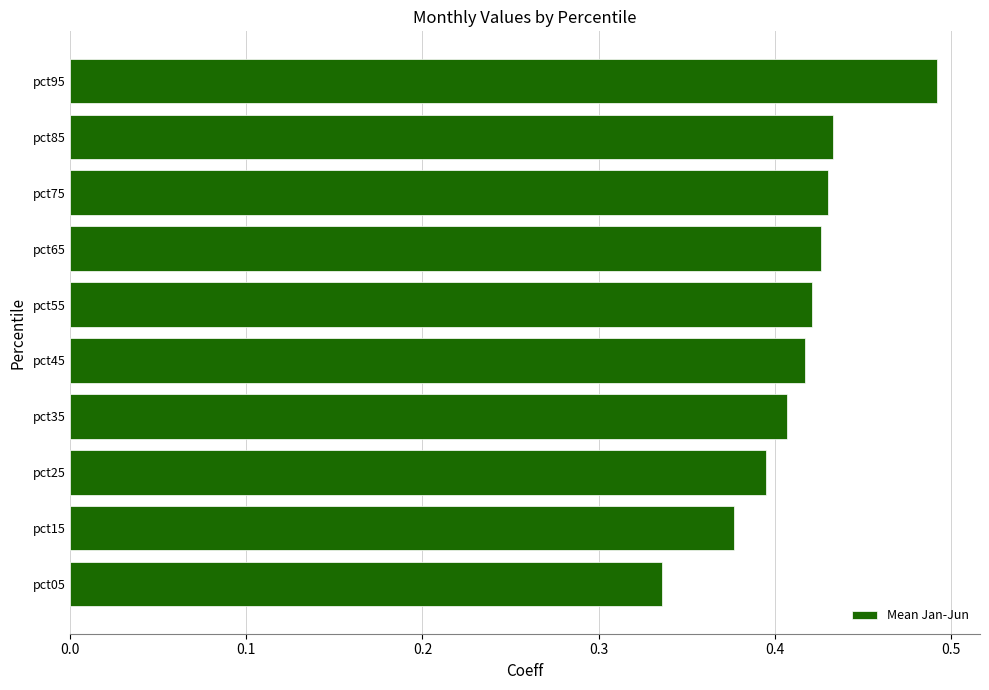

Which category has the highest value across all series?

pct95